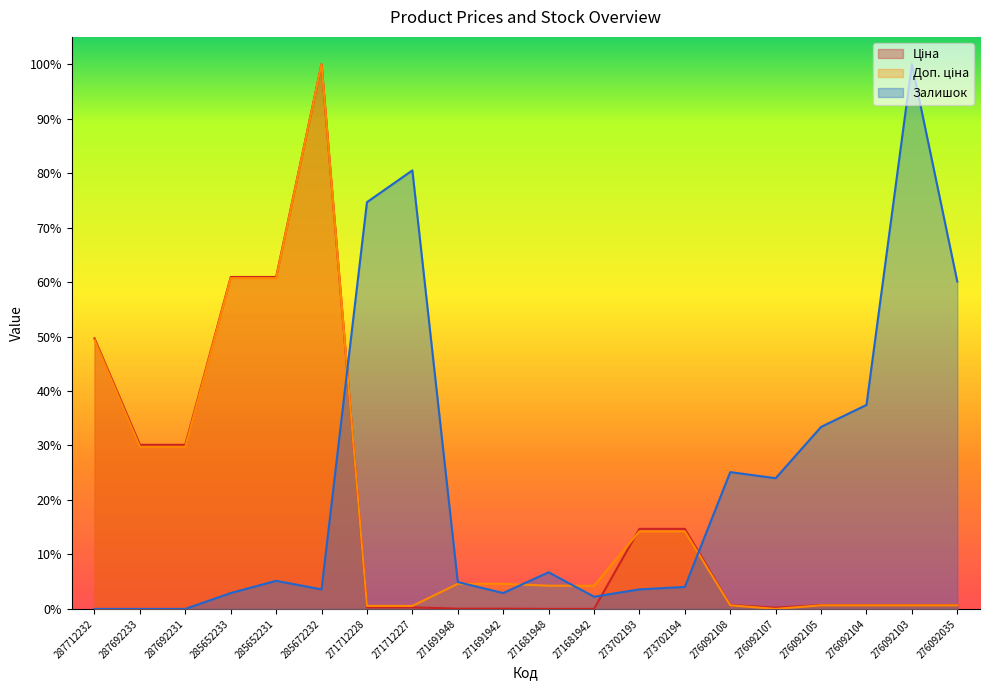

What is the difference between the highest and lowest values at 276092108?

0.2